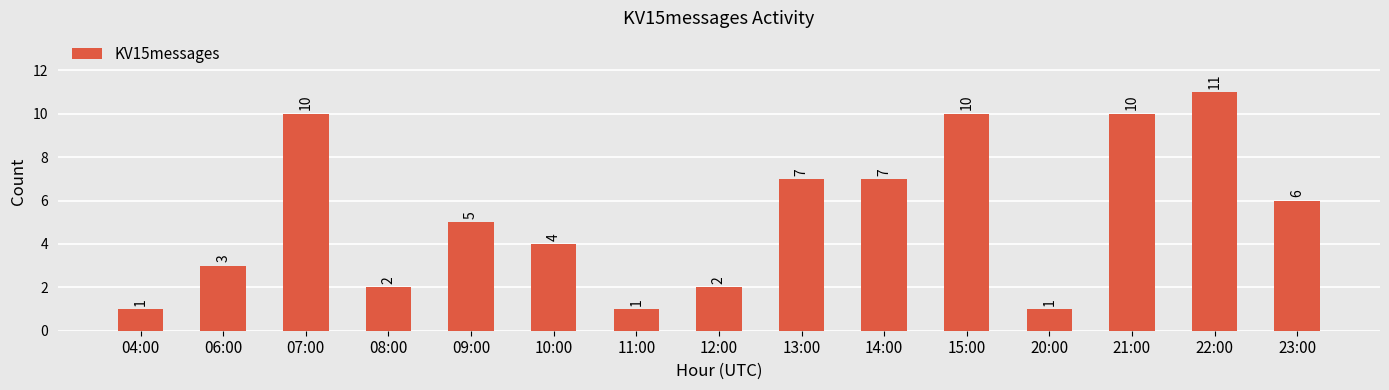

How many categories are shown in the chart?

15